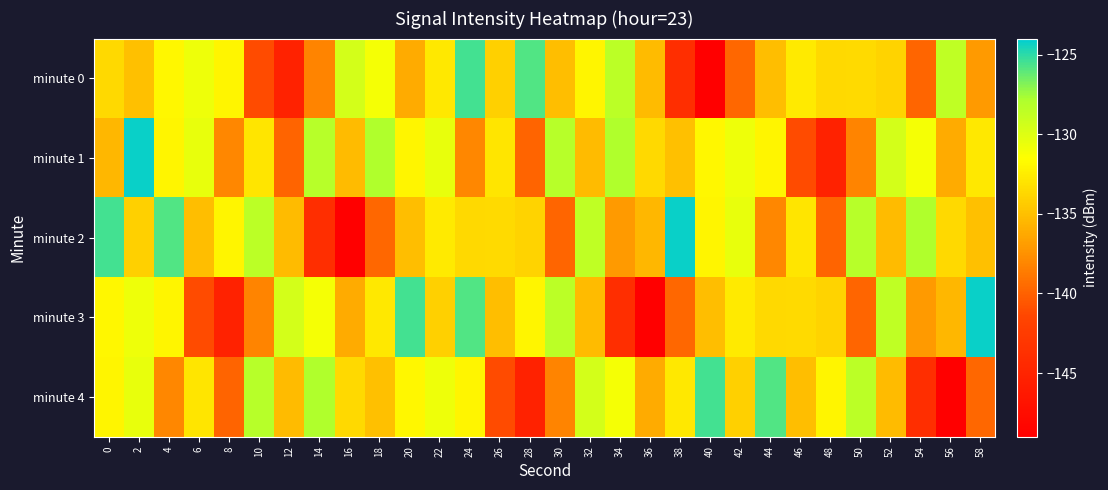

What is the spread (max minus min) of values at 14?

15.9